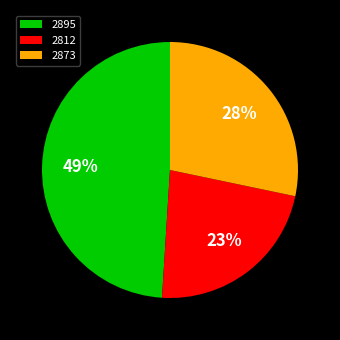

Rank the categories by value from lowest to highest.

2812, 2873, 2895